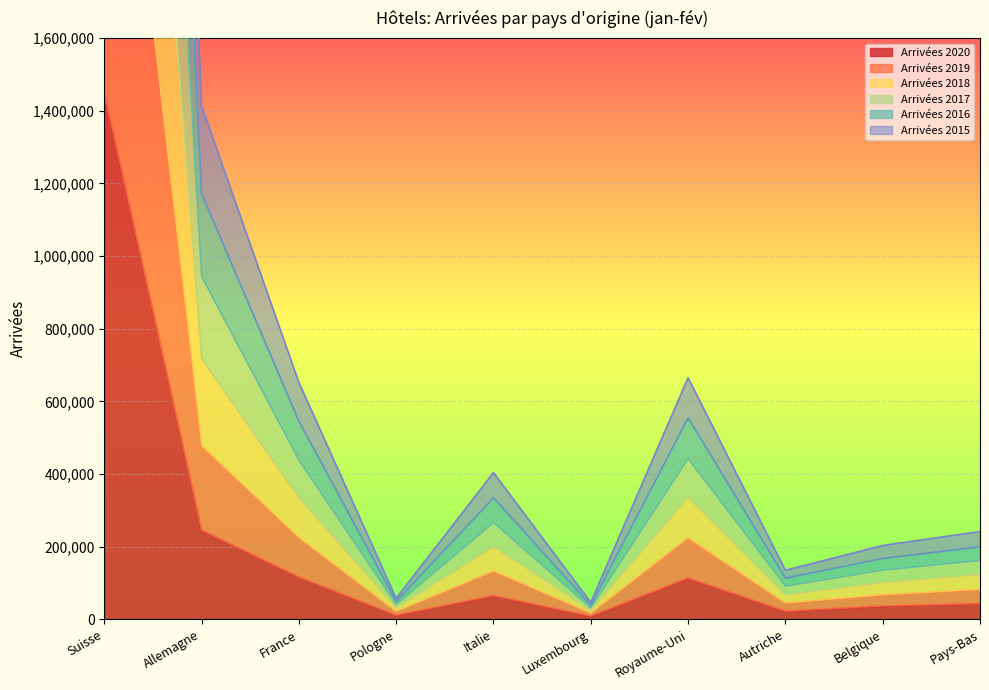

At which label does Arrivées 2019 reach its peak?

Suisse